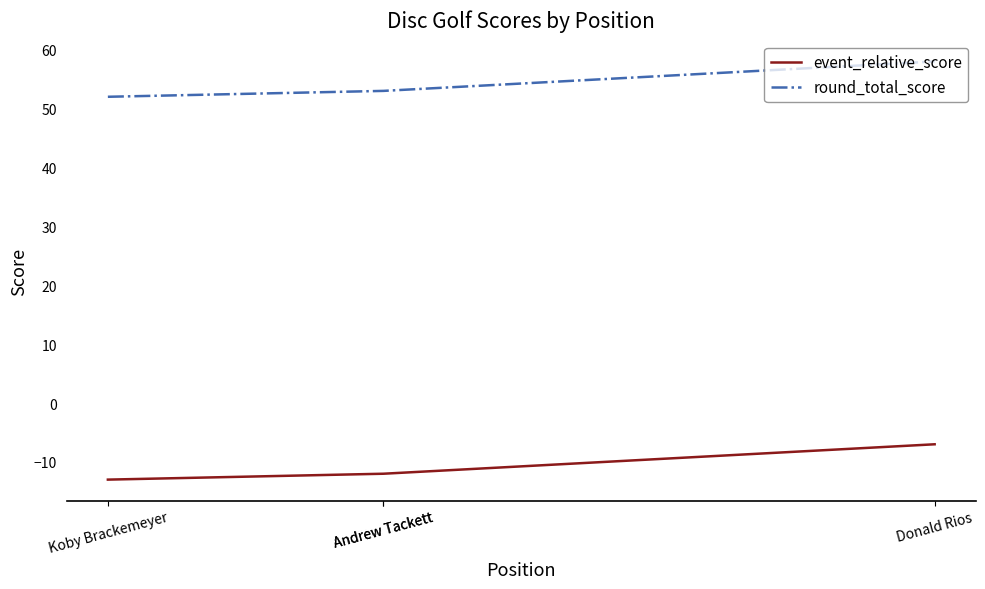

How many event_relative_score values are between -12 and -7?

3